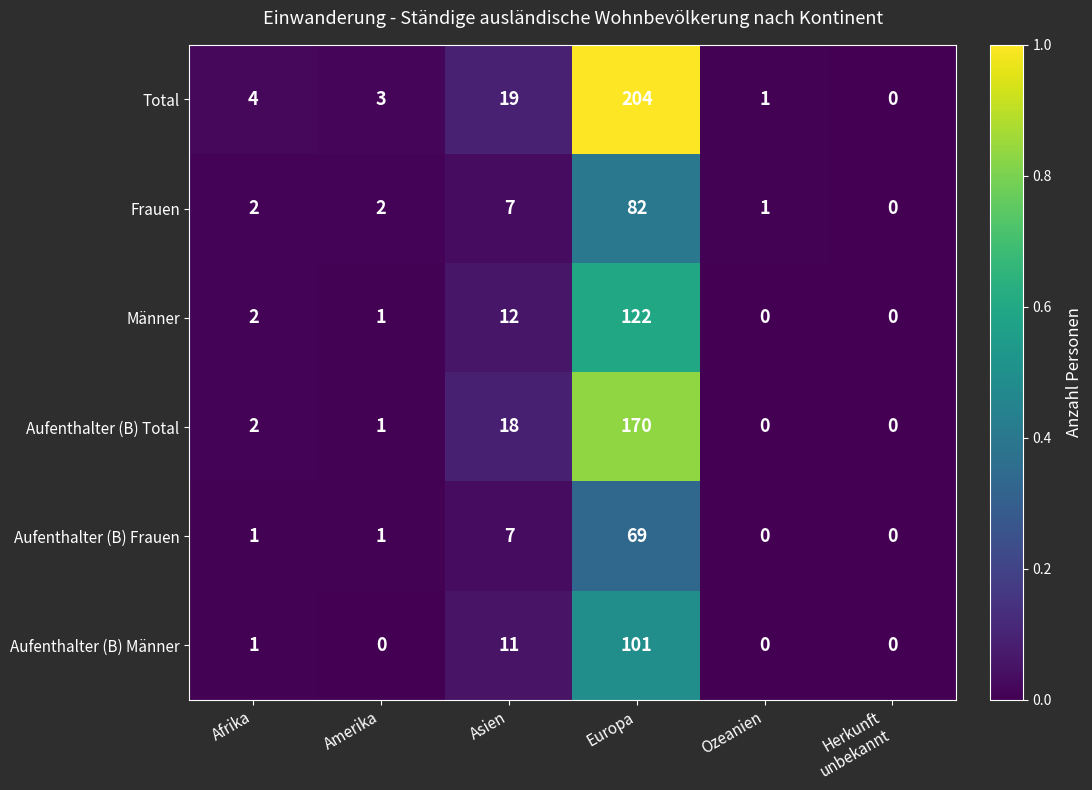

Which category has the highest value in the Aufenthalter (B) Frauen series?

Europa